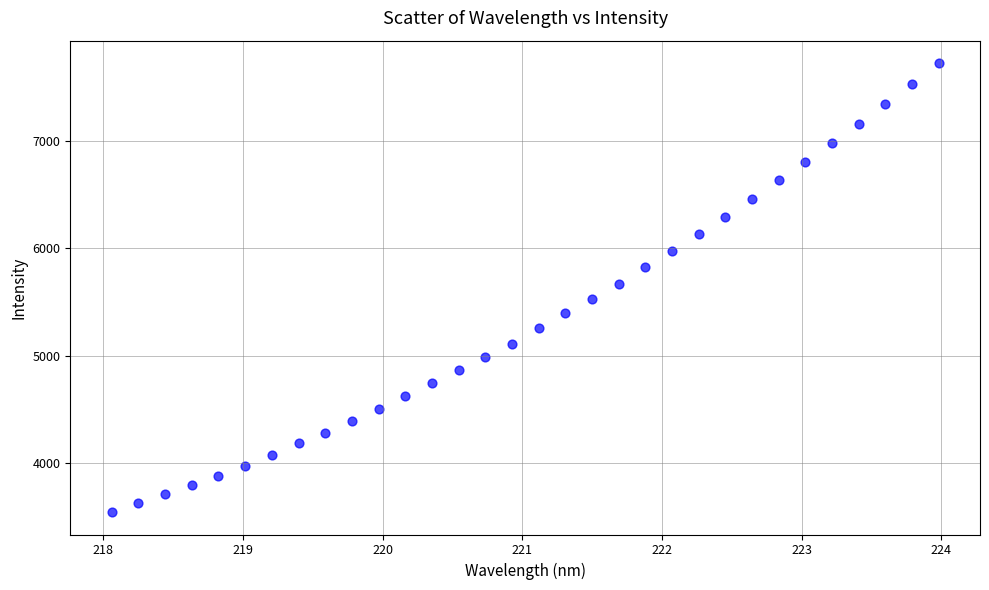

What is the range of Y values (max minus min)?

4178.5